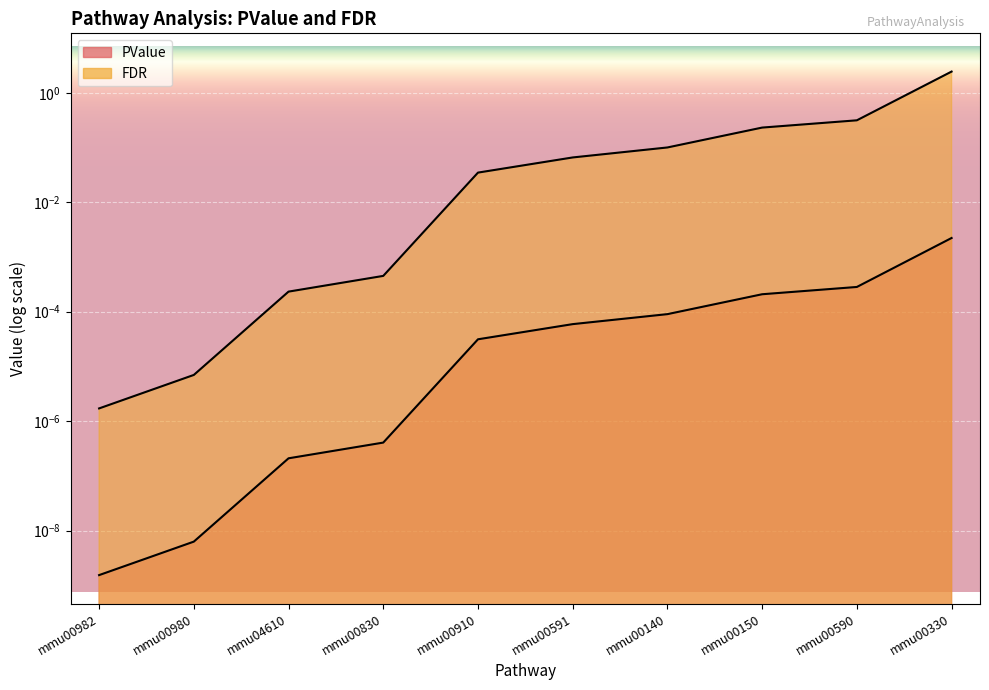

Is the value of FDR at mmu00330 greater than the value of PValue at mmu00330?

Yes